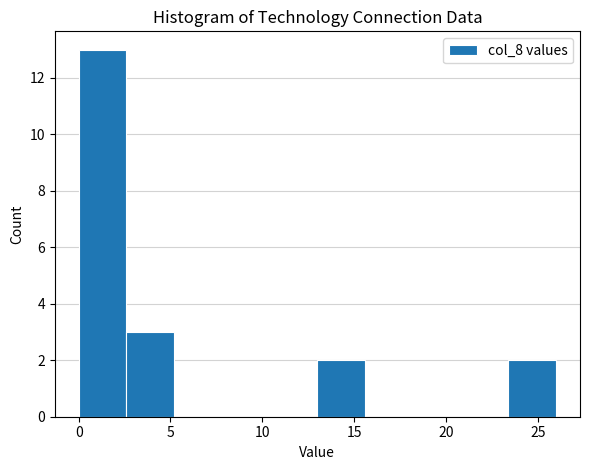

Reading left to right, list every bar in this chart as the range it spans on the x-axis followed by its height. Neither the bar edges nor the heights are printed on the chart, so give them approximately, as read against the axes.

0.0 to 2.6: 13
2.6 to 5.2: 3
5.2 to 7.8: 0
7.8 to 10.4: 0
10.4 to 13.0: 0
13.0 to 15.6: 2
15.6 to 18.2: 0
18.2 to 20.8: 0
20.8 to 23.4: 0
23.4 to 26.0: 2